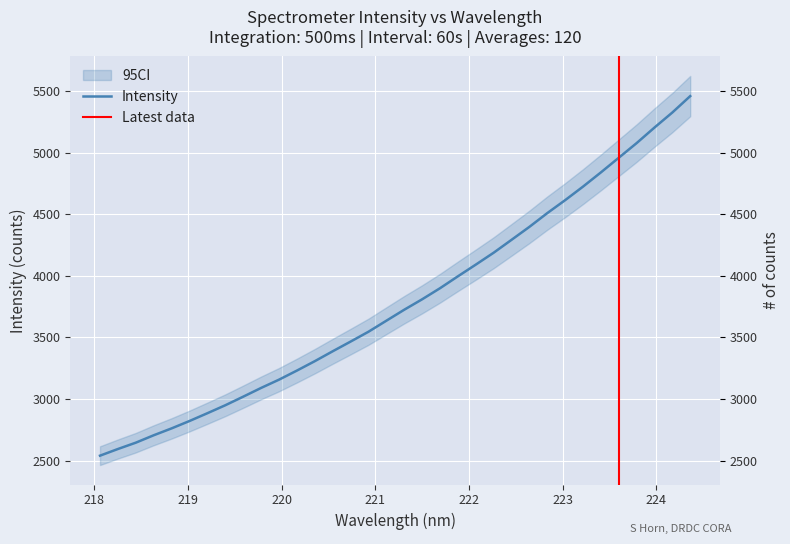

Is this an area chart (filled region under the line)?

No